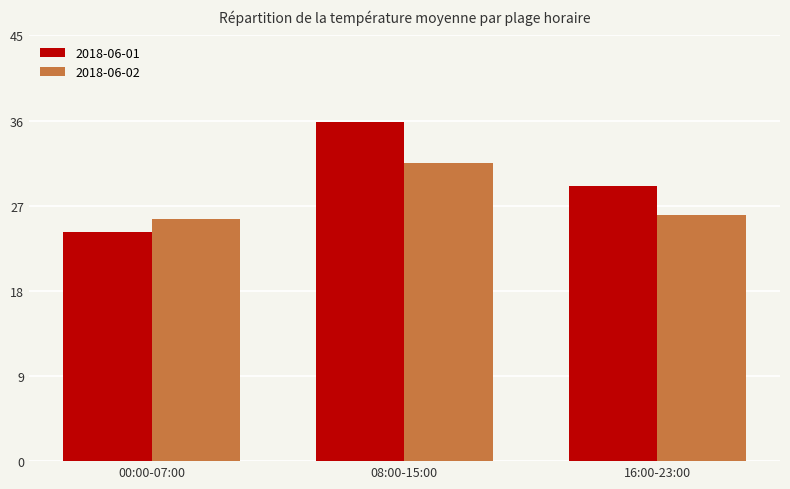

What is the sum of all 2018-06-01 values?

89.1